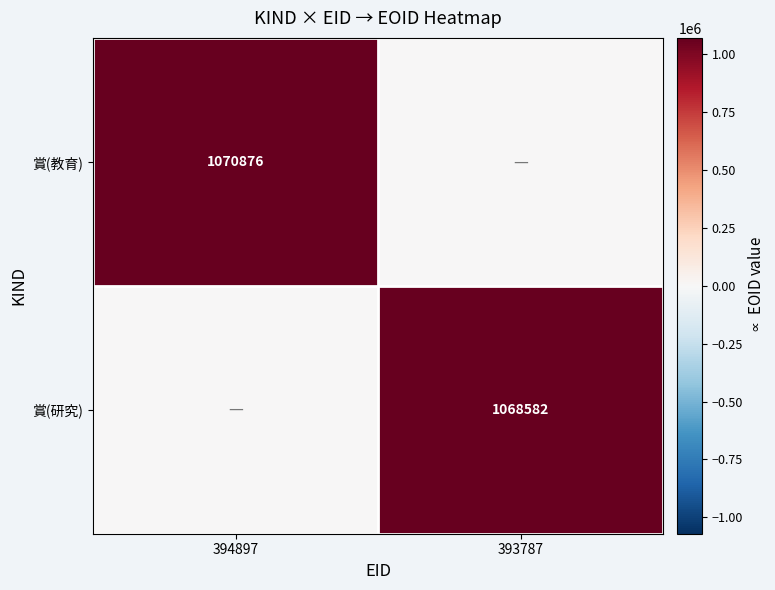

True or false: 賞(教育) has a value of 1485358 at 394897.

False